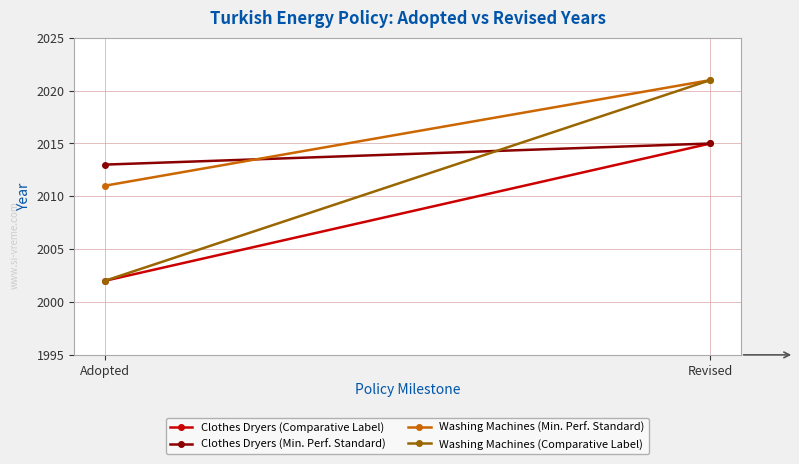

Reading right to left, extract all data points from this chart.

Clothes Dryers (Comparative Label): 2015	2002
Clothes Dryers (Min. Perf. Standard): 2015	2013
Washing Machines (Min. Perf. Standard): 2021	2011
Washing Machines (Comparative Label): 2021	2002